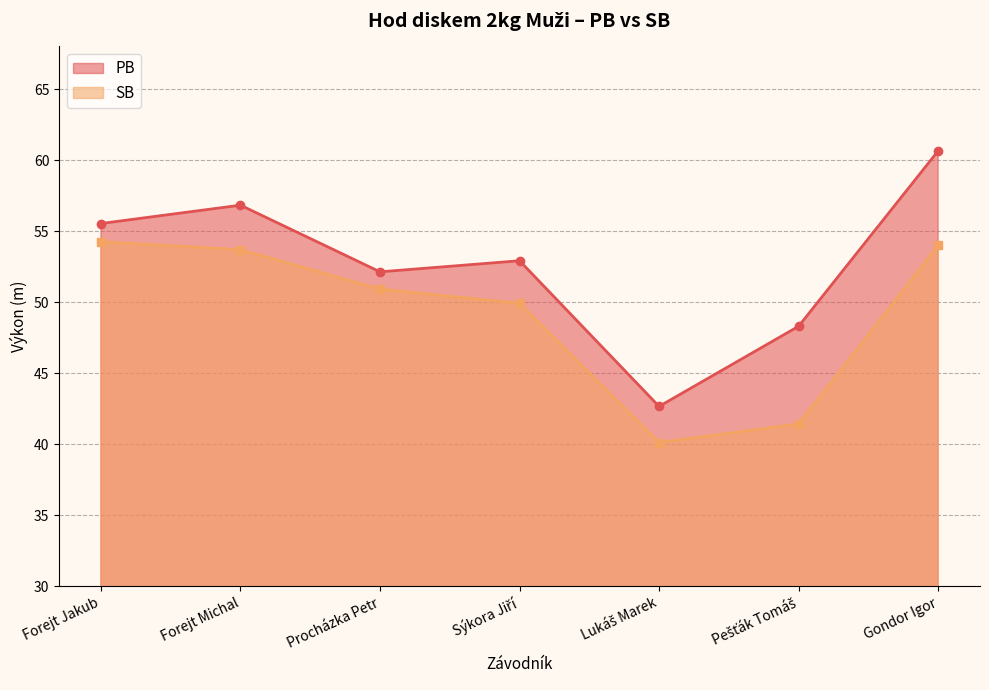

True or false: PB and SB cross at least once.

False